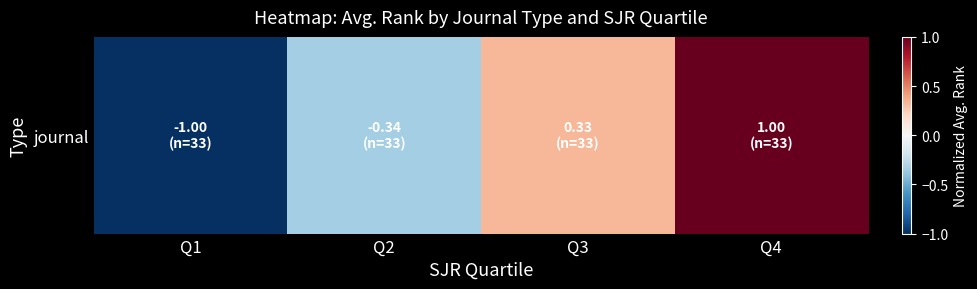

How many values are between 0 and 1?

2